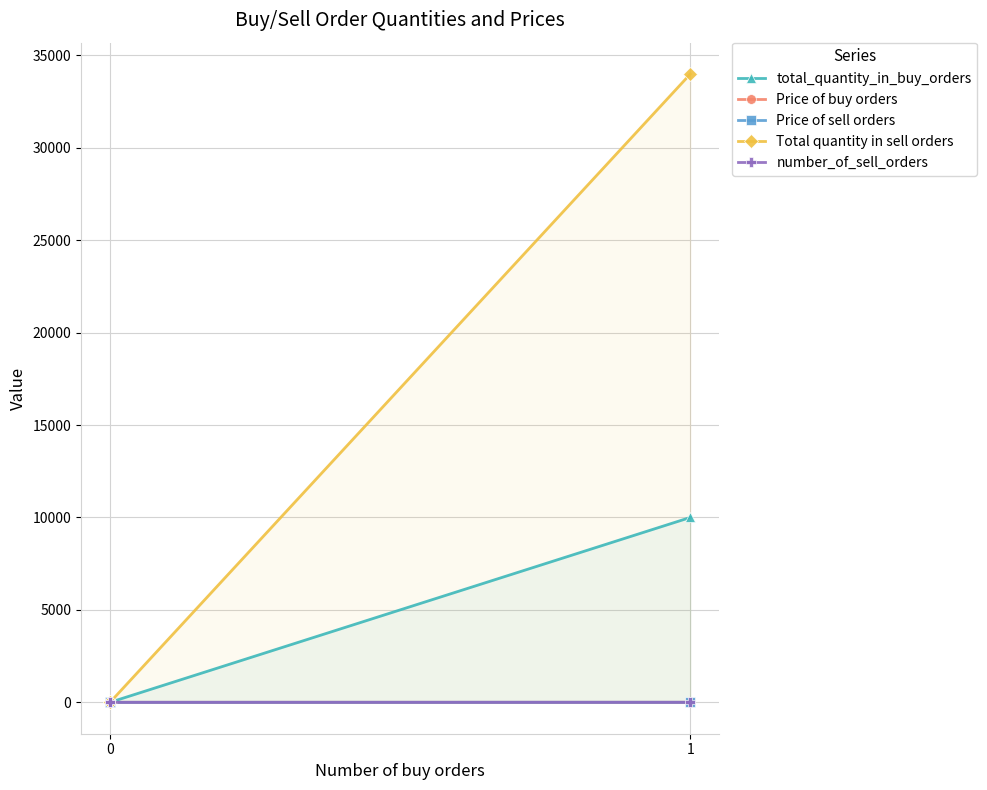

At which category does the chart reach its minimum across all series?

1